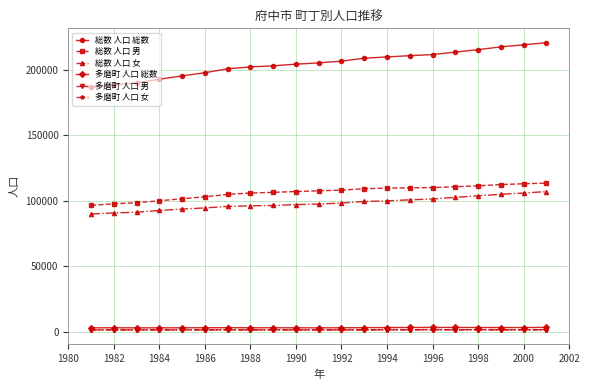

True or false: 総数 人口 男 and 多磨町 人口 女 intersect in this chart.

False